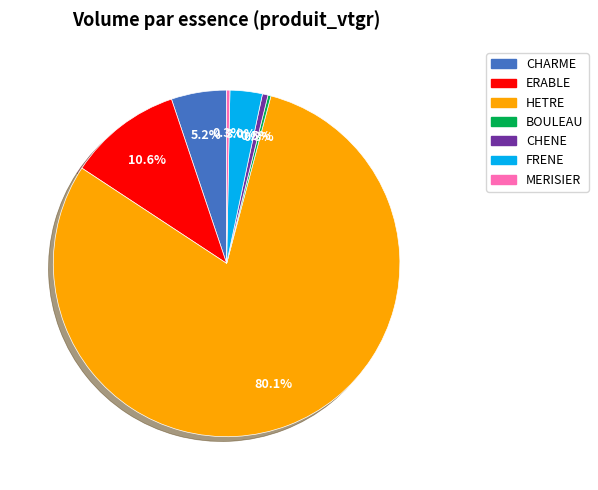

To the nearest percent, what is the difference between the FRENE and ERABLE slice percentages?

8%